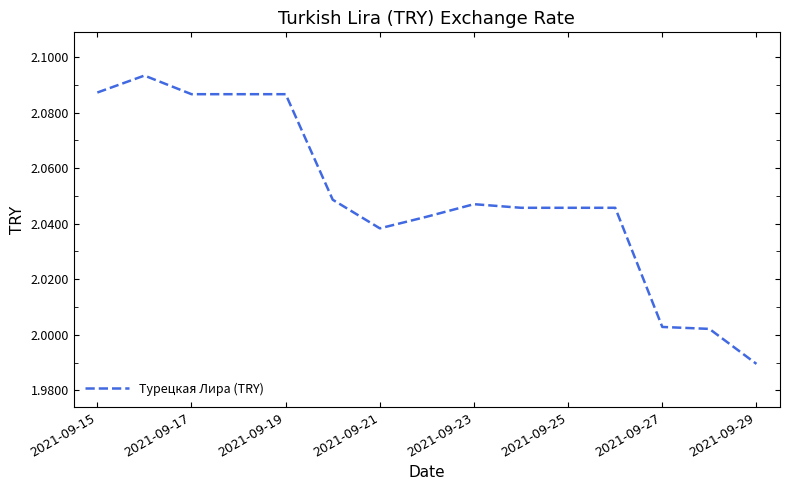

Count the number of data series in this chart.

1